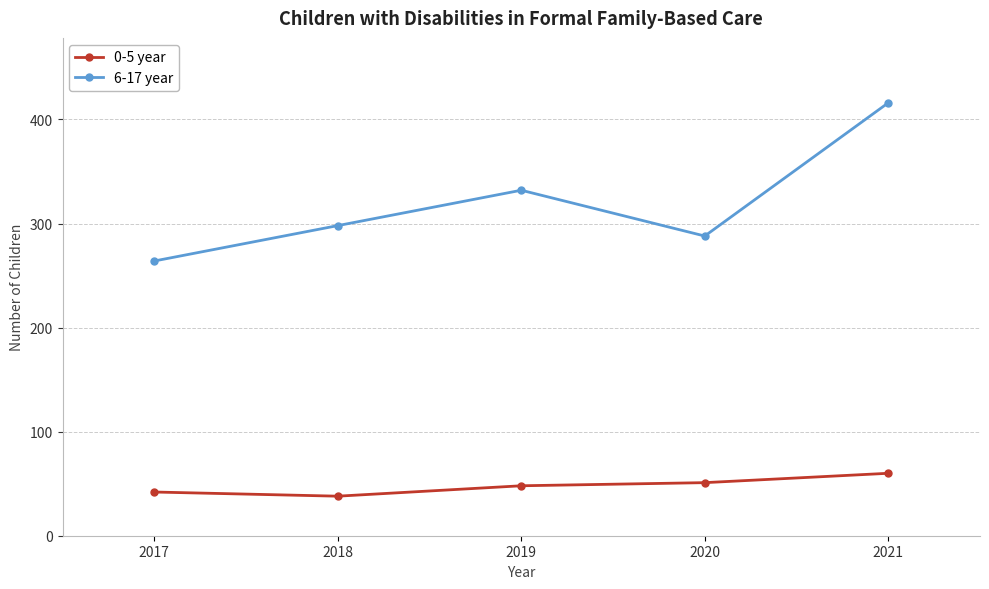

At which label does 6-17 year reach its peak?

2021